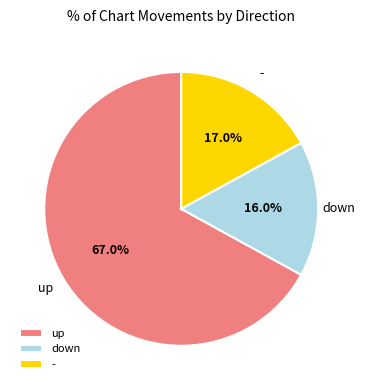

Which has a higher value, down or up?

up